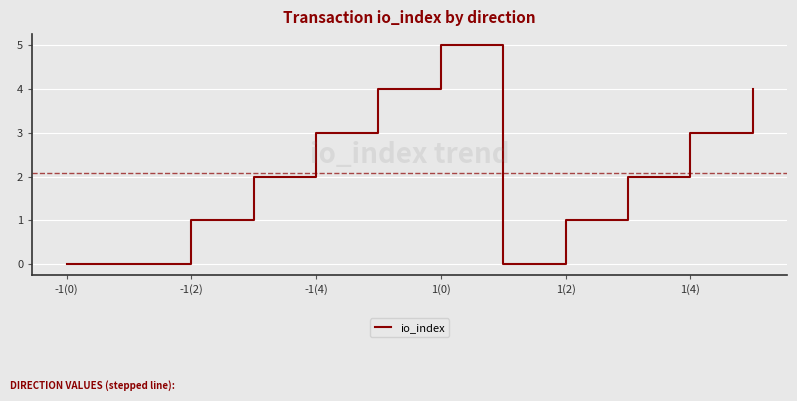

Reading left to right, what are all the values shown in this chart?

0	0	1	2	3	4	5	0	1	2	3	4